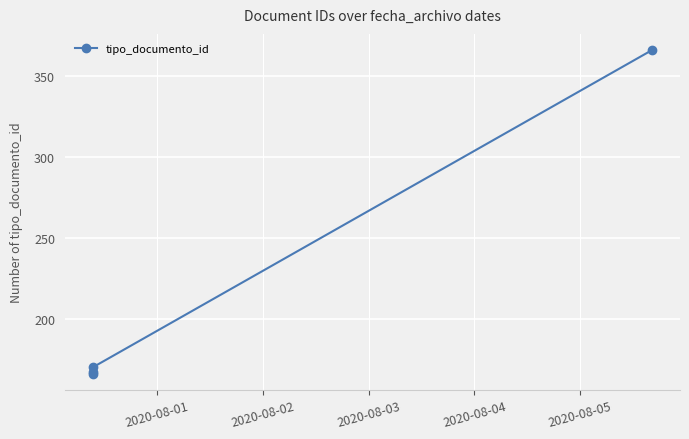

Reading left to right, list all the values displayed in this chart.

167	166	170	366